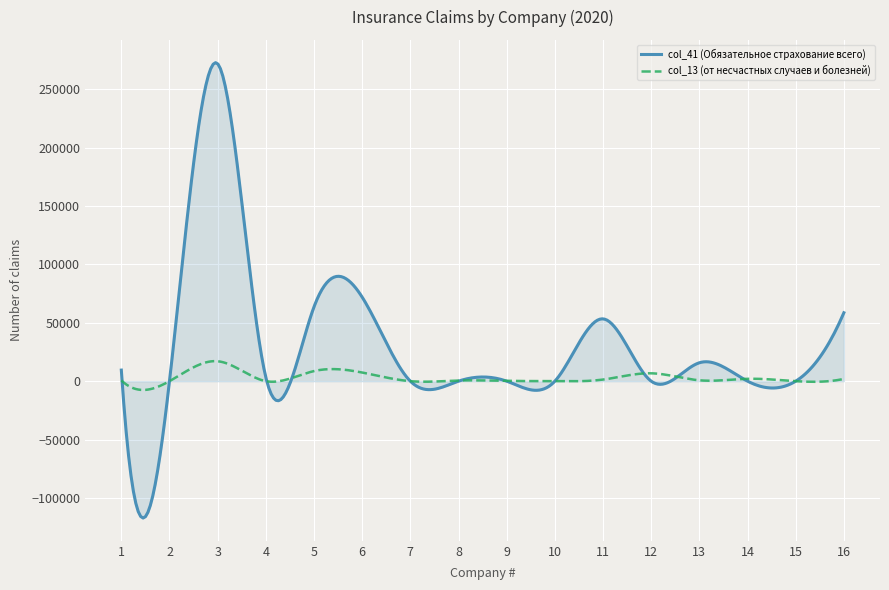

List the series in order of their overall mean, lowest first.

col_13 (от несчастных случаев и болезней), col_41 (Обязательное страхование всего)